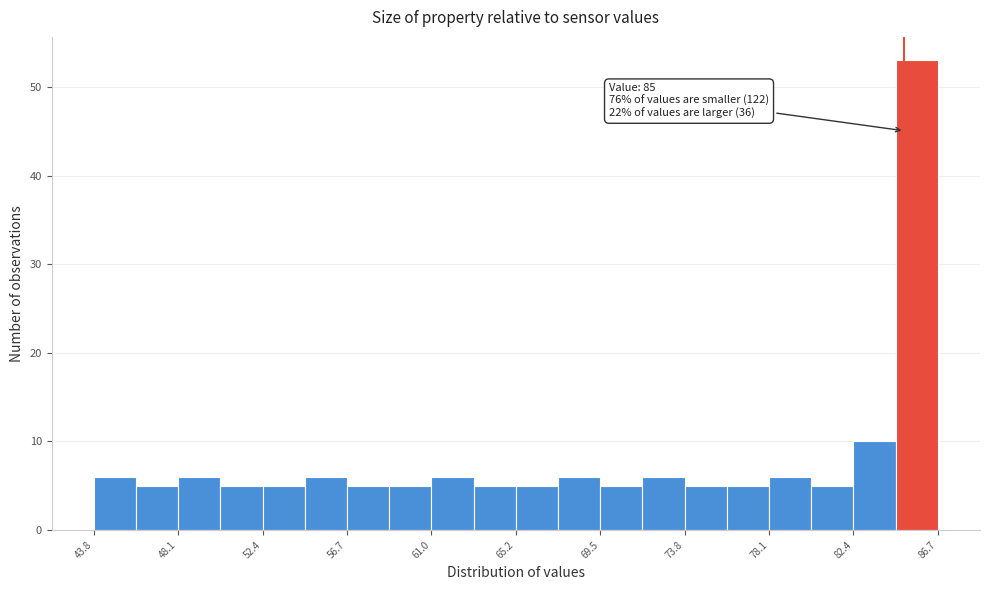

Over which range of the x-axis is the bar tallest?

84.5 to 86.5